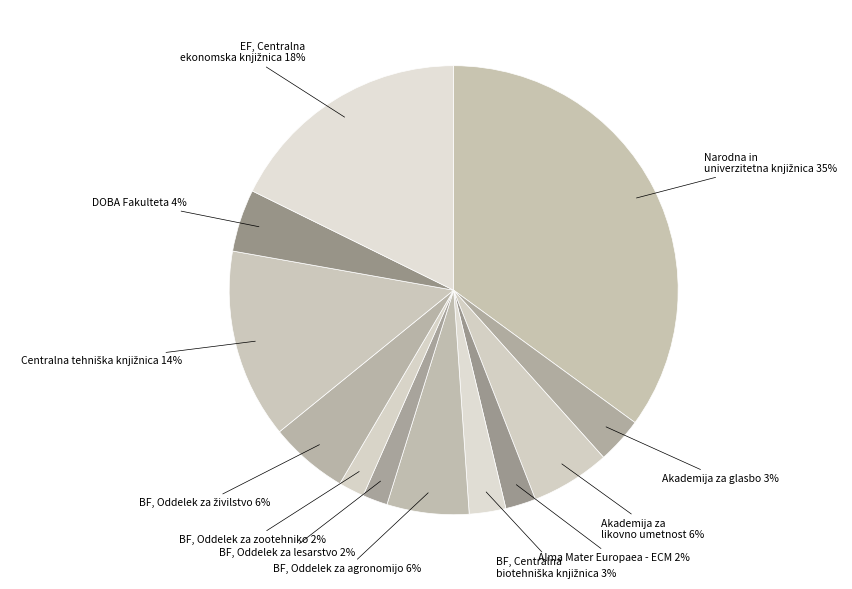

Which category has the smallest portion of the pie?

BF, Oddelek za lesarstvo